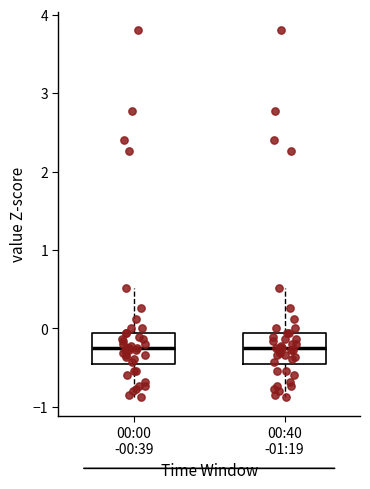

Reading left to right, transcribe this box plot: for each box, give where its median line is, the range the box spans, and where its two whiskers end, as read against the y-axis. The values are not printed on the chart, so give them approximately, as read against the axis.

00:00 -00:39: median -0.3, box -0.5 to -0.1, whiskers -0.9 to 0.5
00:40 -01:19: median -0.3, box -0.5 to -0.1, whiskers -0.9 to 0.5